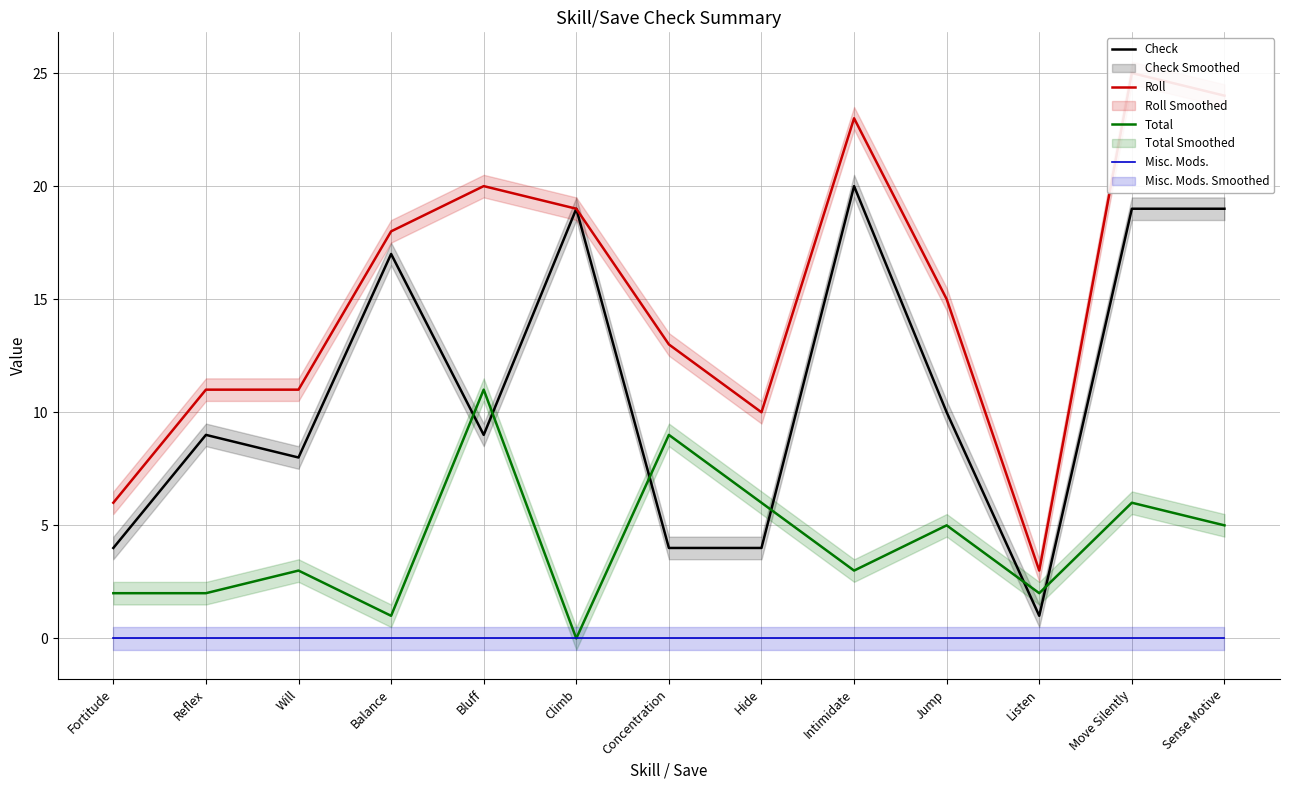

True or false: Total and Check cross at least once.

True